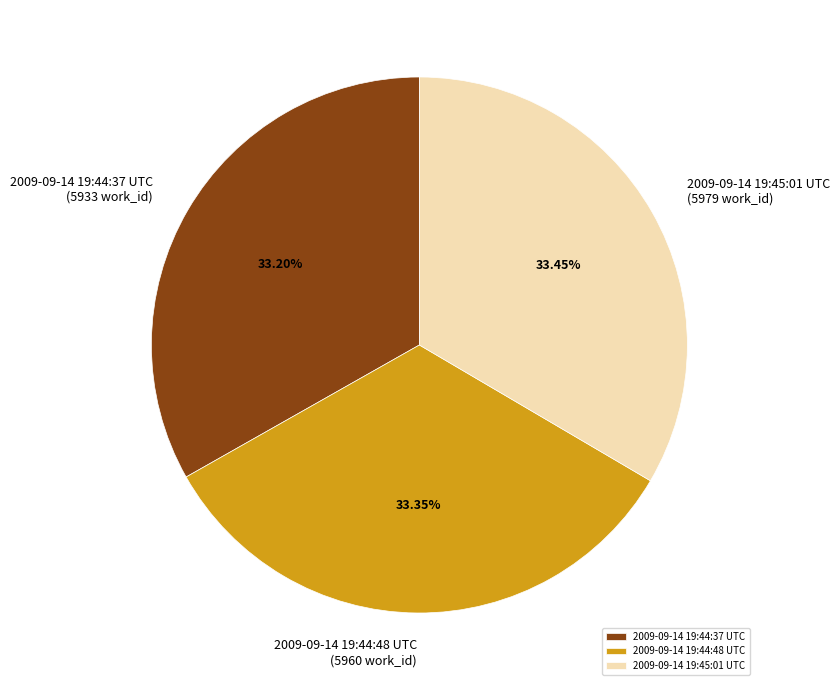

What portion of the pie excludes 2009-09-14 19:44:37 UTC?

66.8%